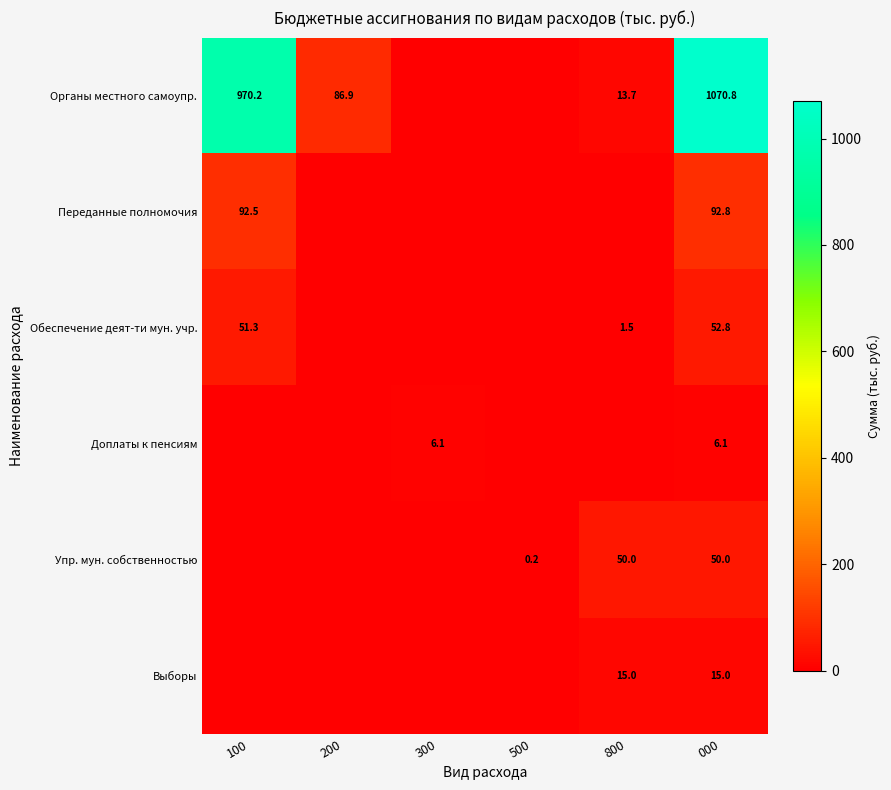

What is the difference between the Органы местного самоупр. values at 200 and 100?

883.3